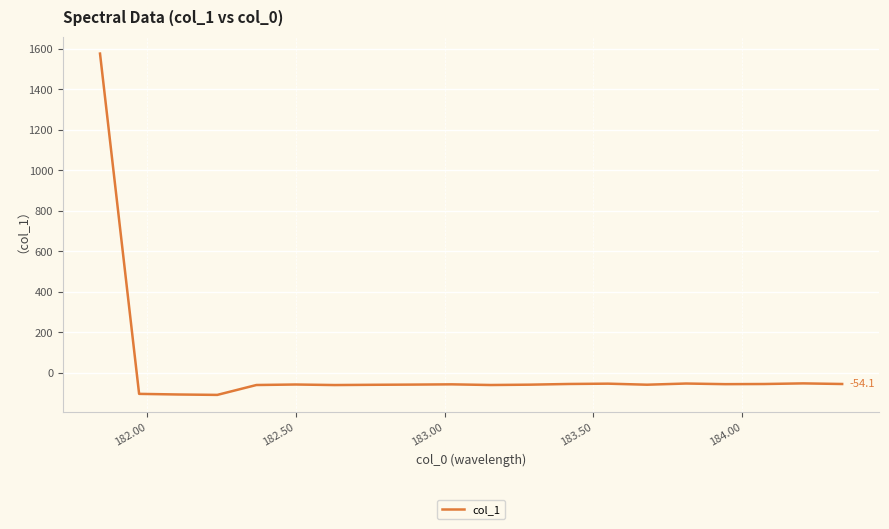

What is the difference between the maximum and minimum values?

1682.9